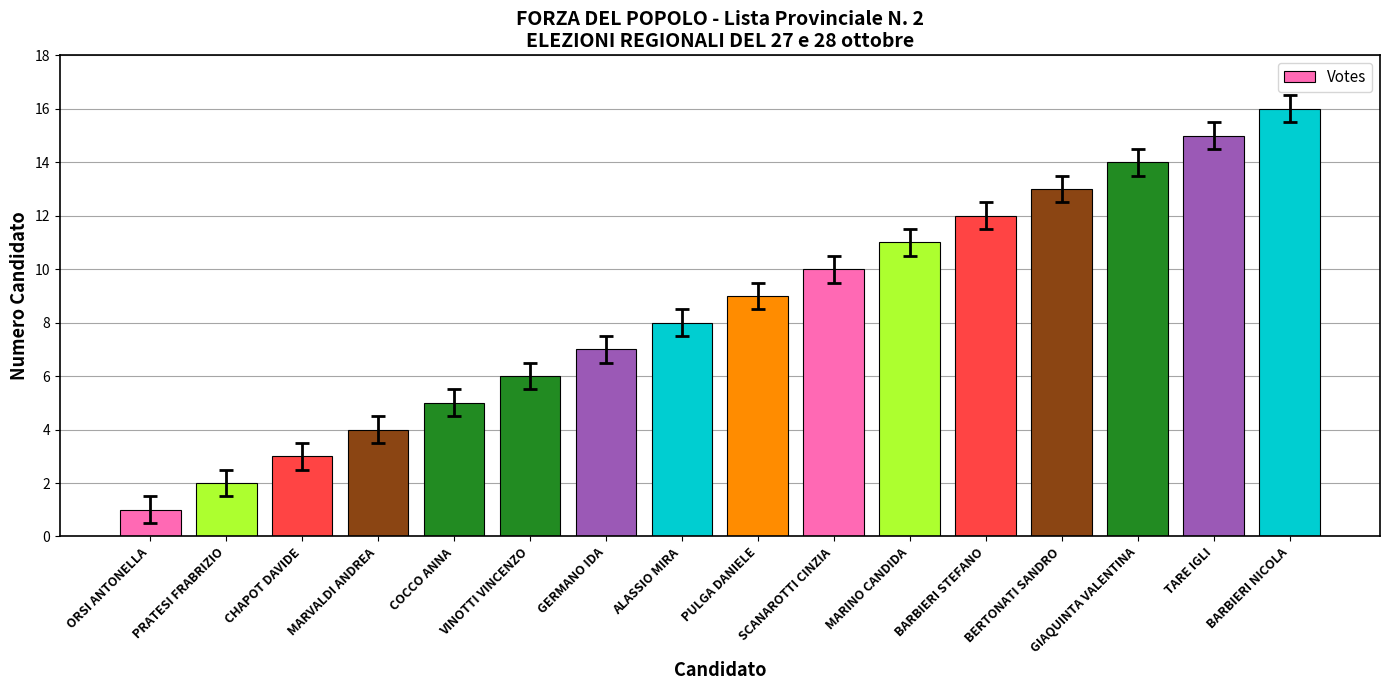

The chart shows a value of 6 at BARBIERI STEFANO. True or false?

False